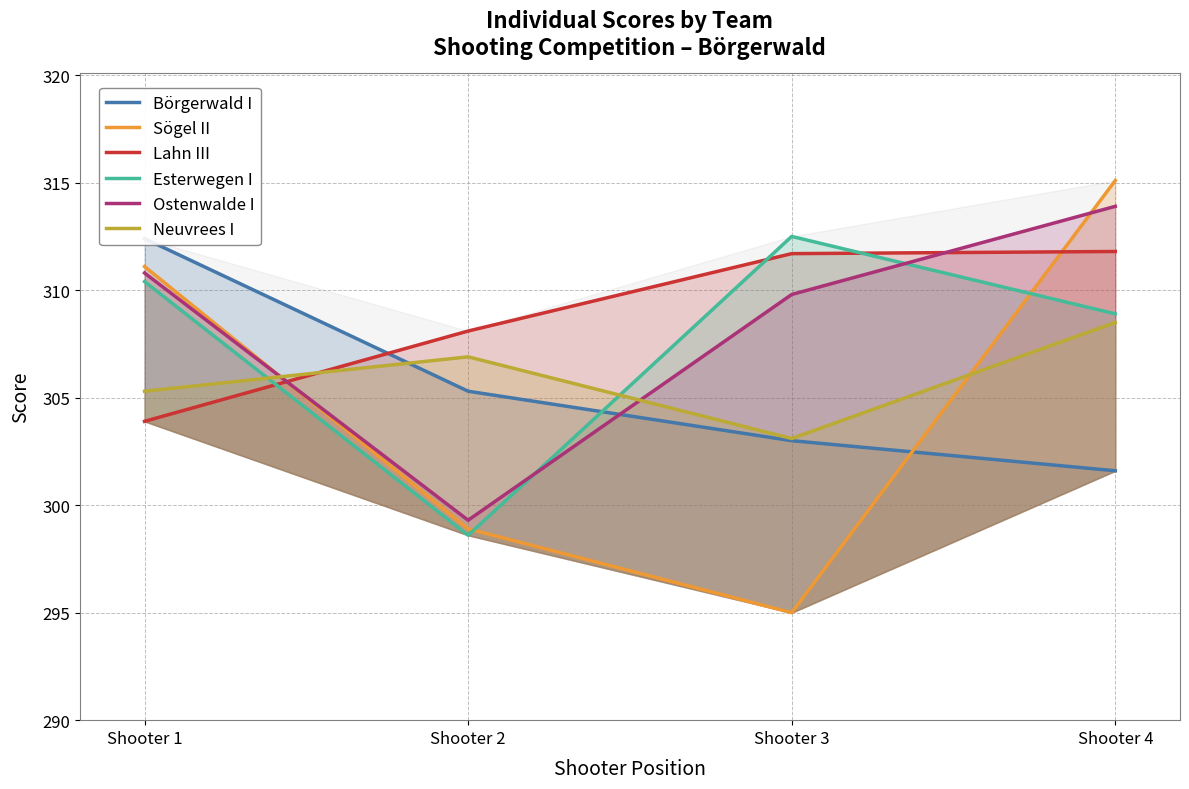

What is the spread (max minus min) of values at Shooter 1?

8.5